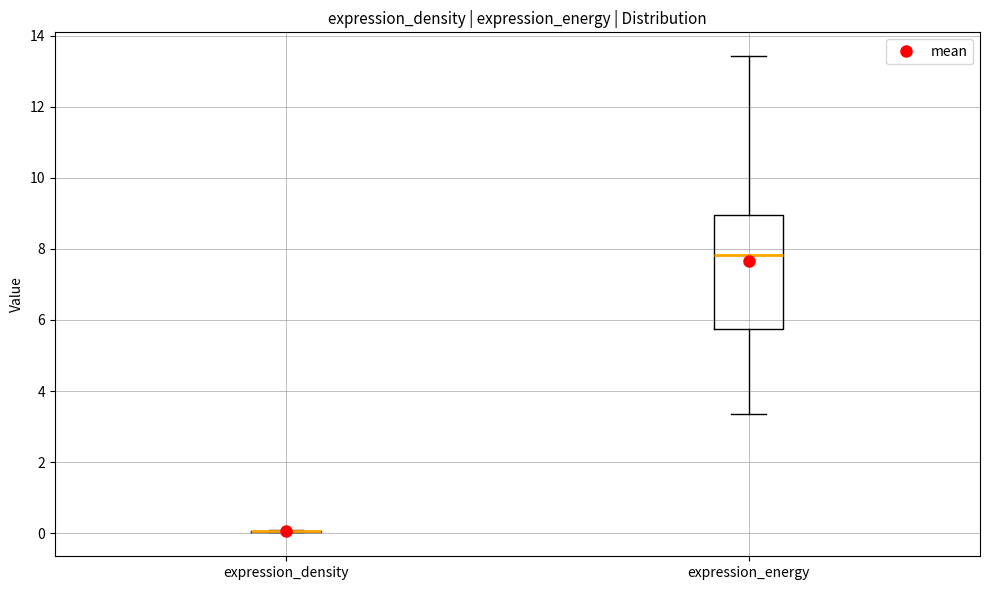

Reading left to right, transcribe this box plot: for each box, give where its median line is, the range the box spans, and where its two whiskers end, as read against the y-axis. The values are not printed on the chart, so give them approximately, as read against the axis.

expression_density: box collapsed to a line at 0.0, whiskers 0.0 to 0.0
expression_energy: median 7.8, box 5.8 to 9.0, whiskers 3.4 to 13.4